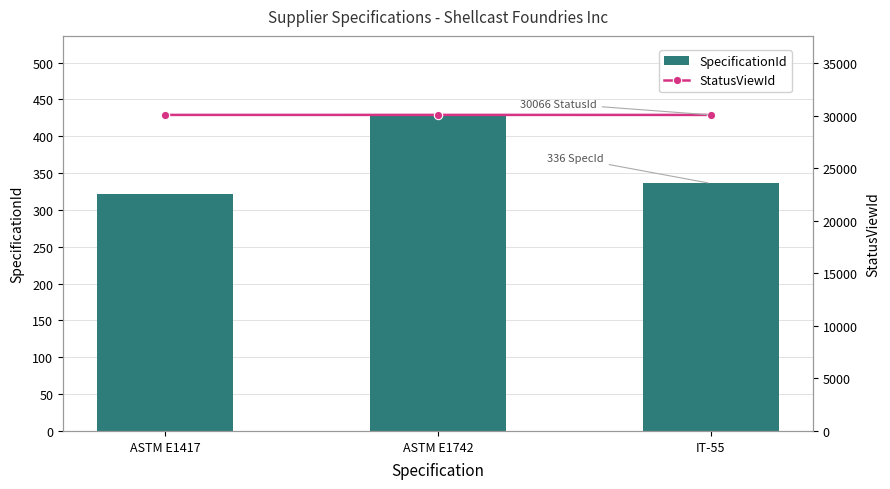

How many data points does each series have?

3